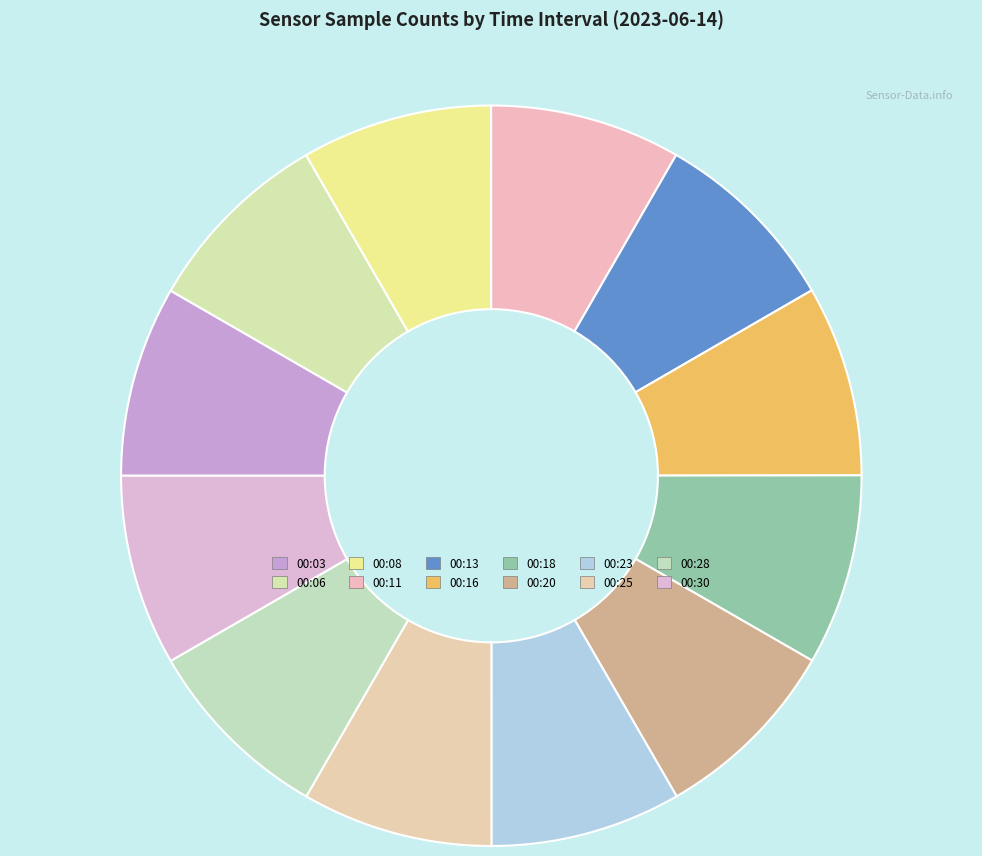

Combined, do 00:30 and 00:28 account for over 50%?

No